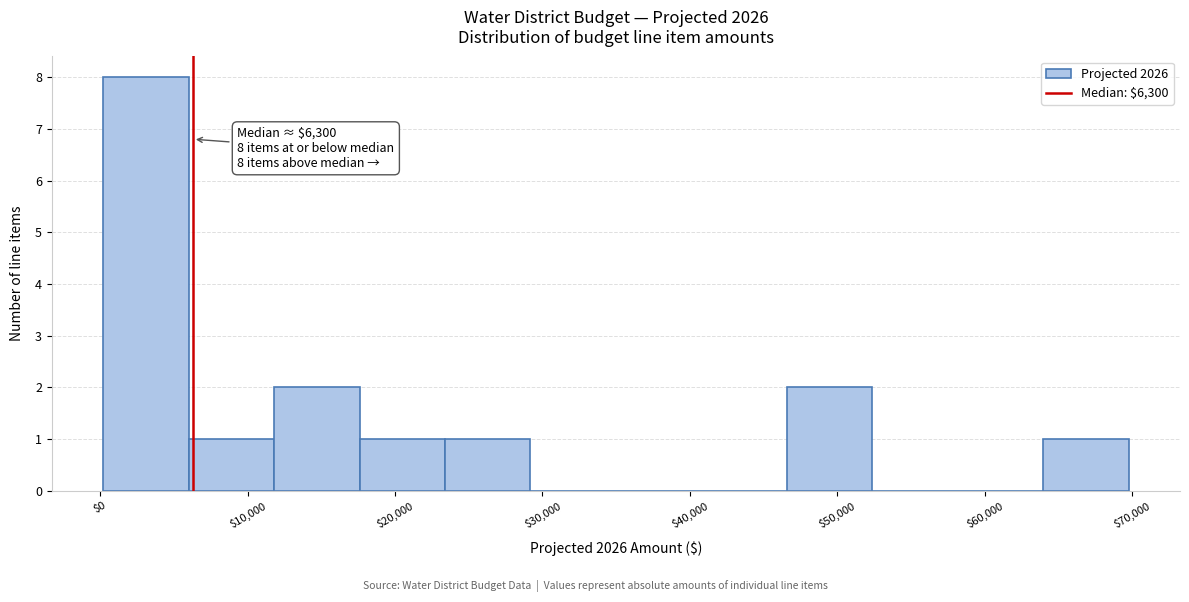

Which range on the x-axis has the tallest bar?

0 to 6000